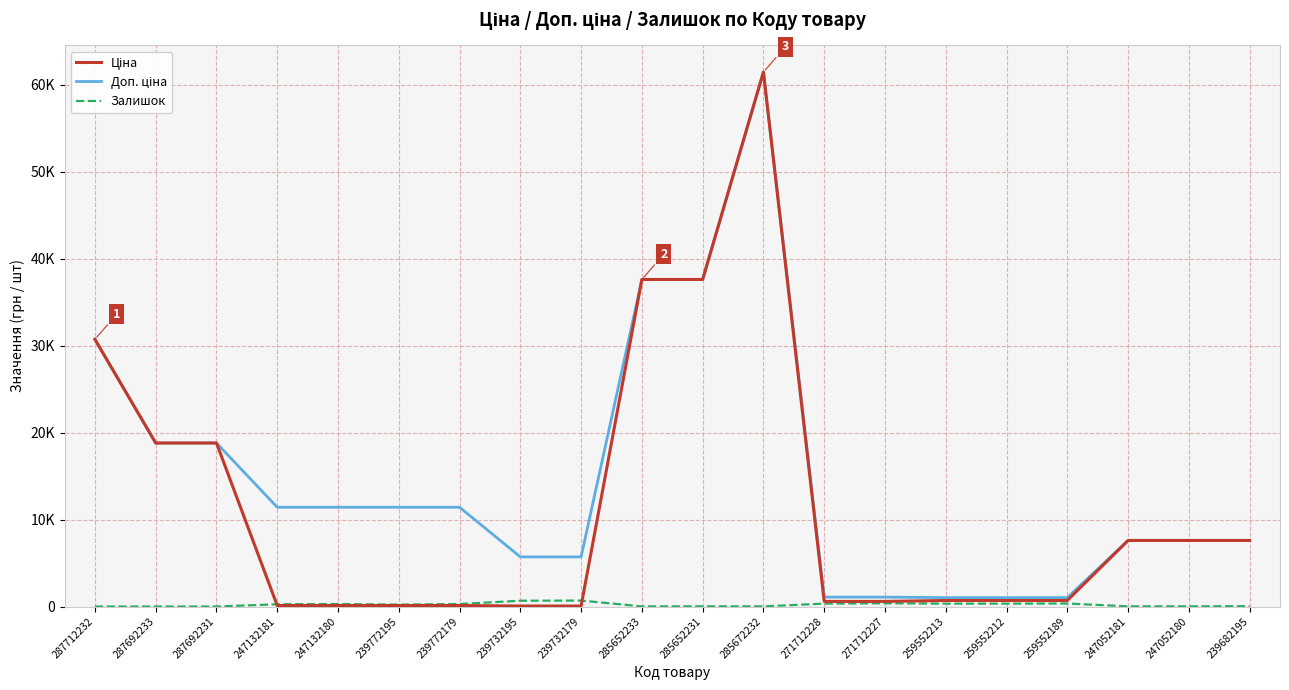

What is the minimum value for Доп. ціна?

1024.6